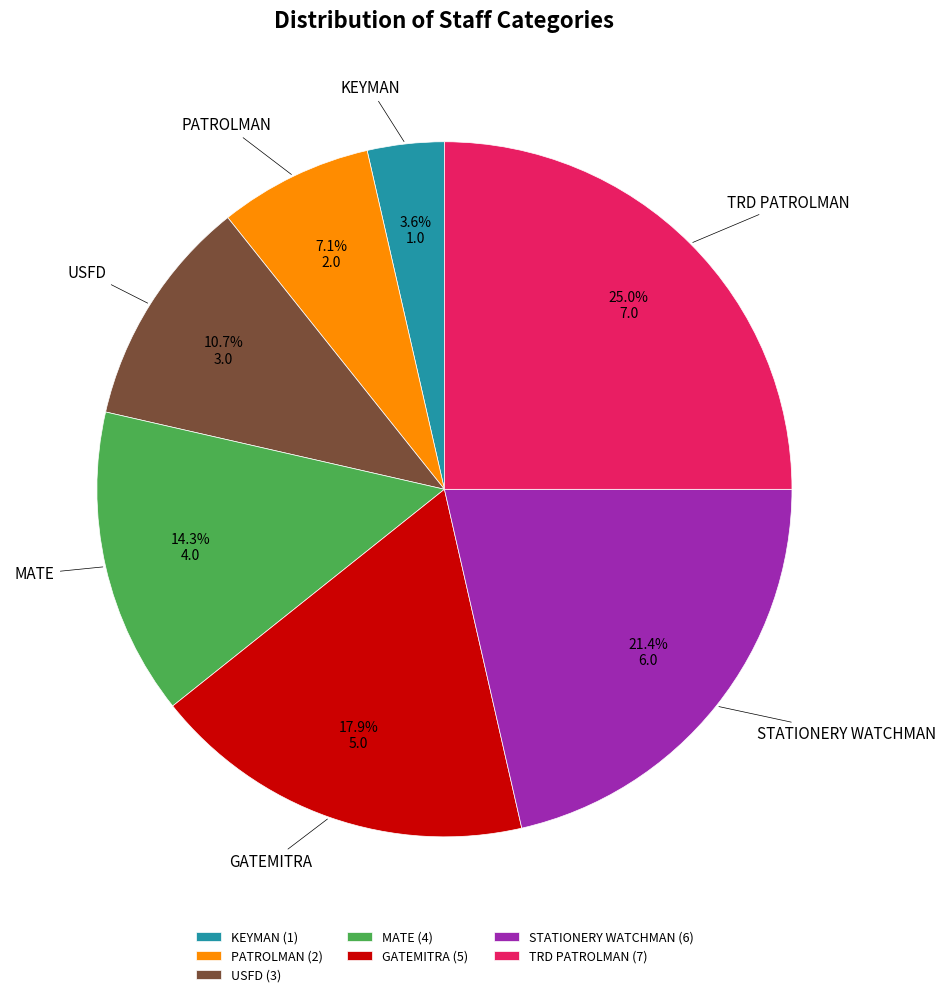

To the nearest percent, what percentage of the pie is TRD PATROLMAN?

25%